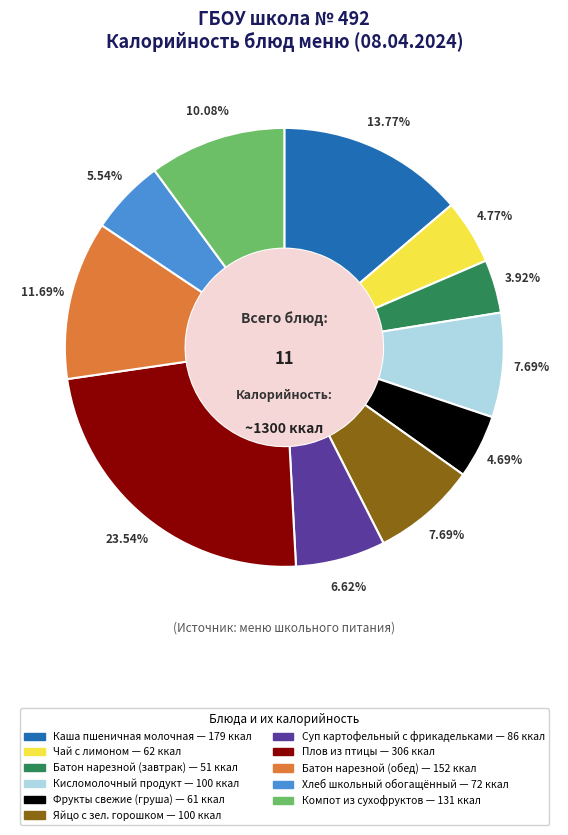

Is there a majority slice in this chart?

No